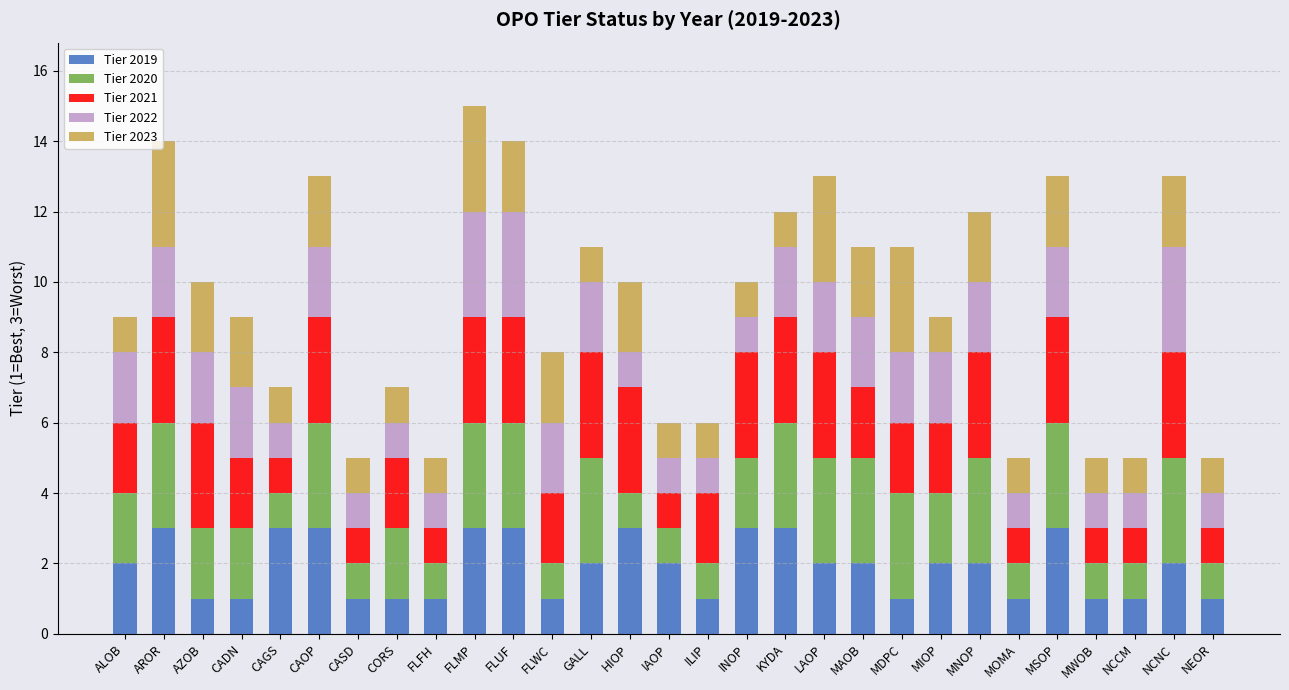

What is the lowest value of the Tier 2019 series?

1